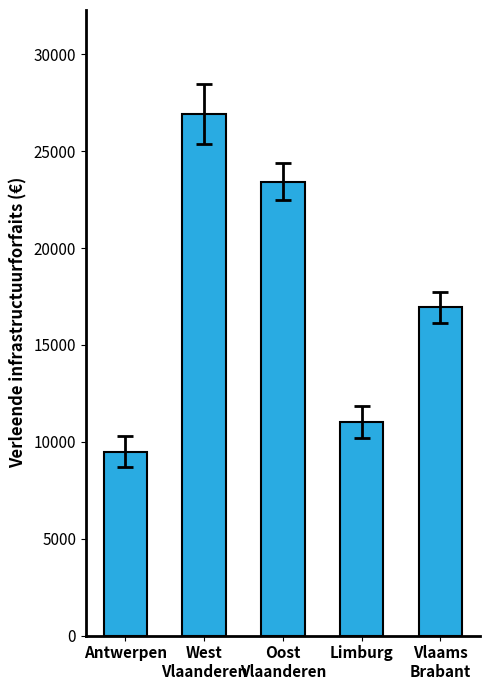

Where is the data nearest to the value 18198?

Vlaams
Brabant